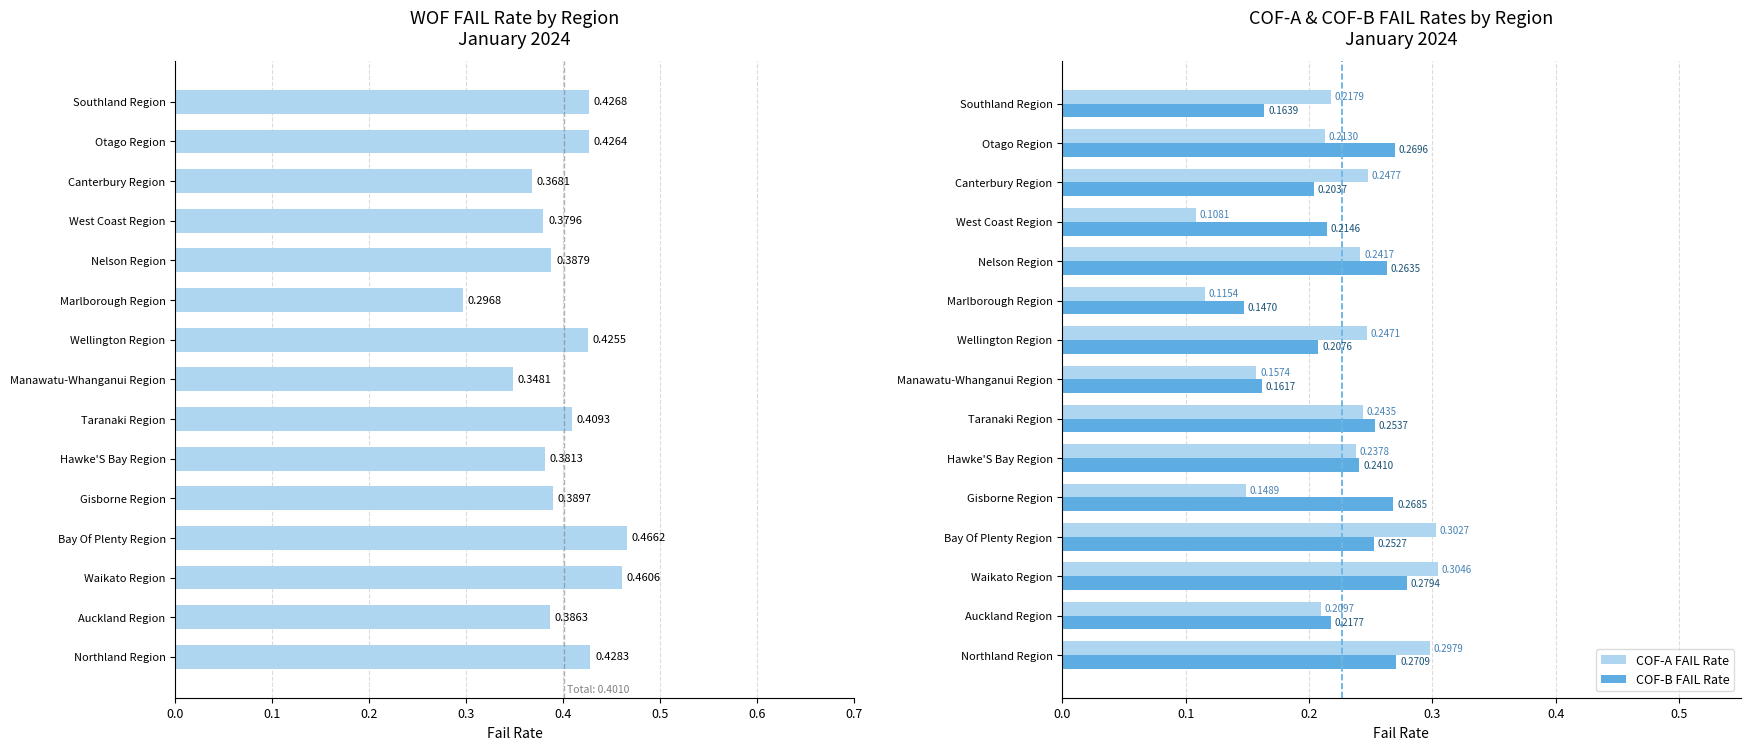

List the labels in order of COF-A FAIL Rate value, smallest first.

West Coast Region, Marlborough Region, Gisborne Region, Manawatu-Whanganui Region, Auckland Region, Otago Region, Southland Region, Hawke'S Bay Region, Nelson Region, Taranaki Region, Wellington Region, Canterbury Region, Northland Region, Bay Of Plenty Region, Waikato Region